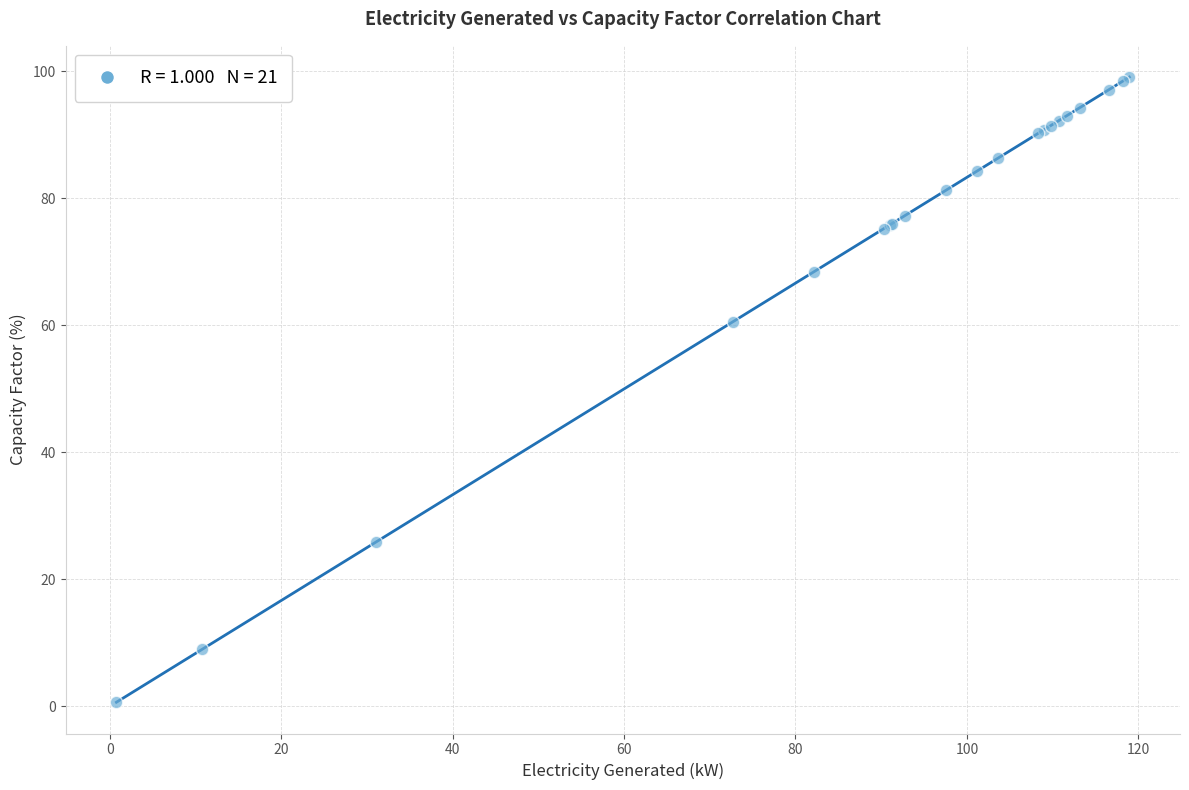

What Y value in the scatter plot is closest to 49?

60.6